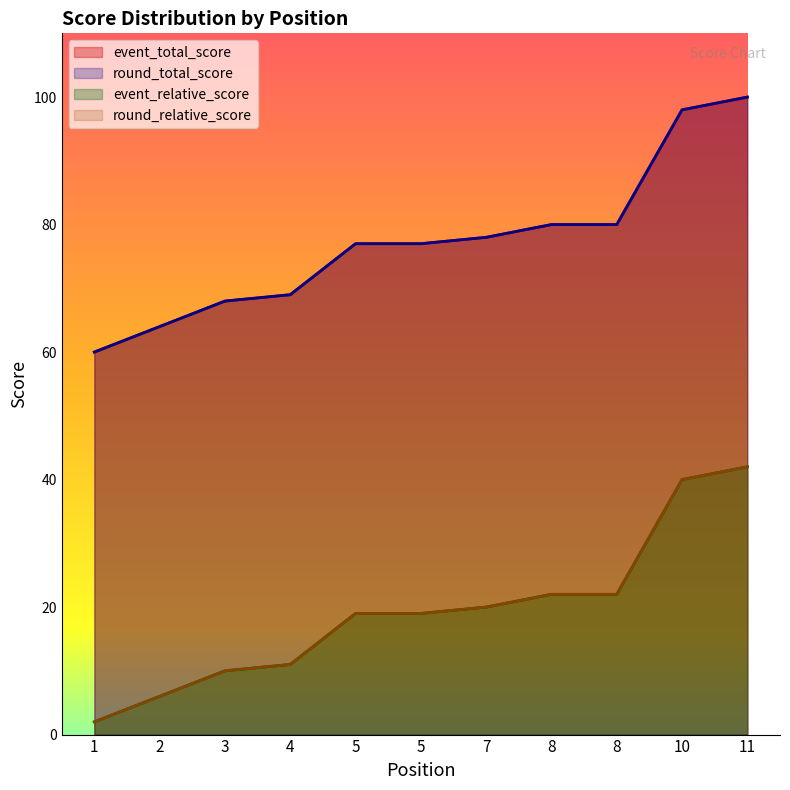

What is the difference between the second highest and second lowest values in the event_total_score series?

34